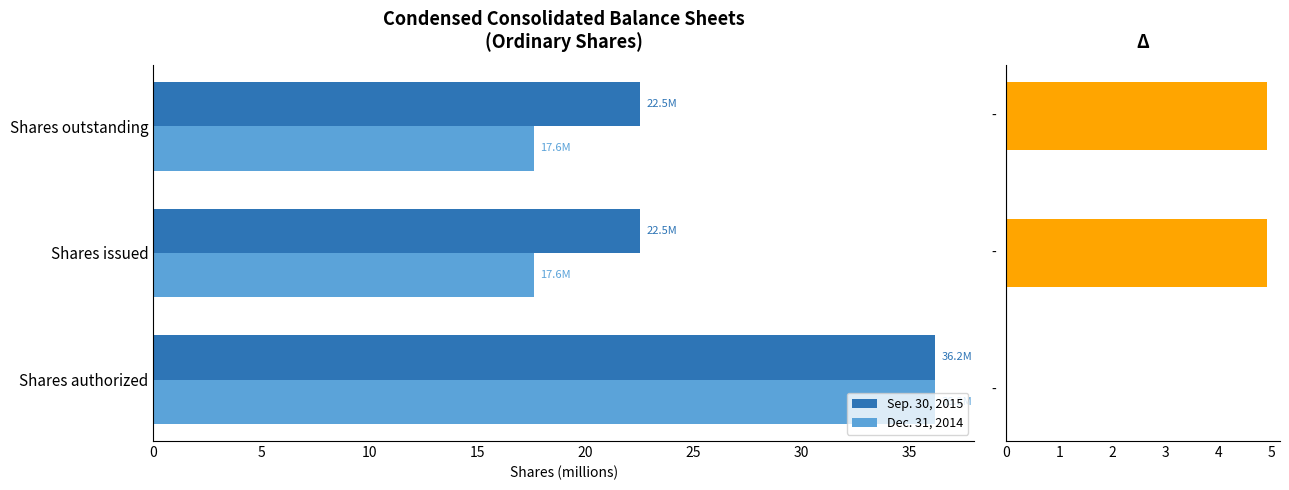

At how many categories does at least one series exceed 20?

3